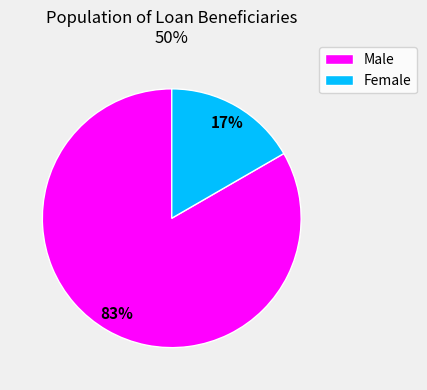

Is there a majority slice in this chart?

Yes